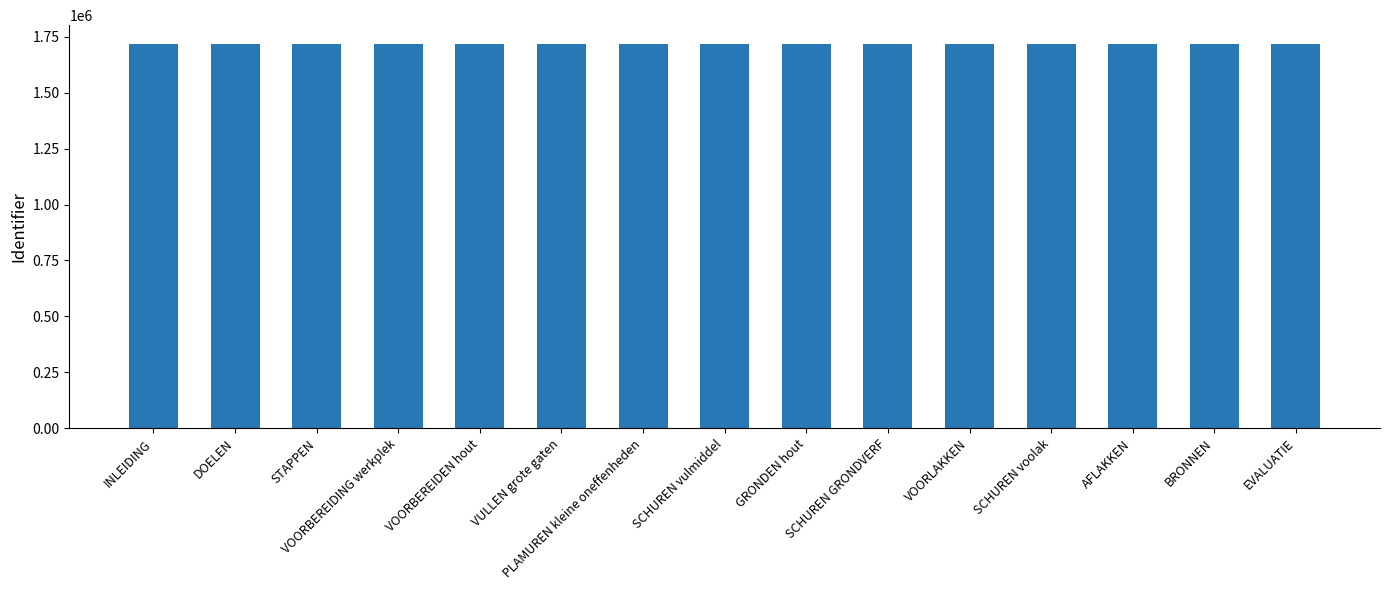

How many values are below 1715978?

7